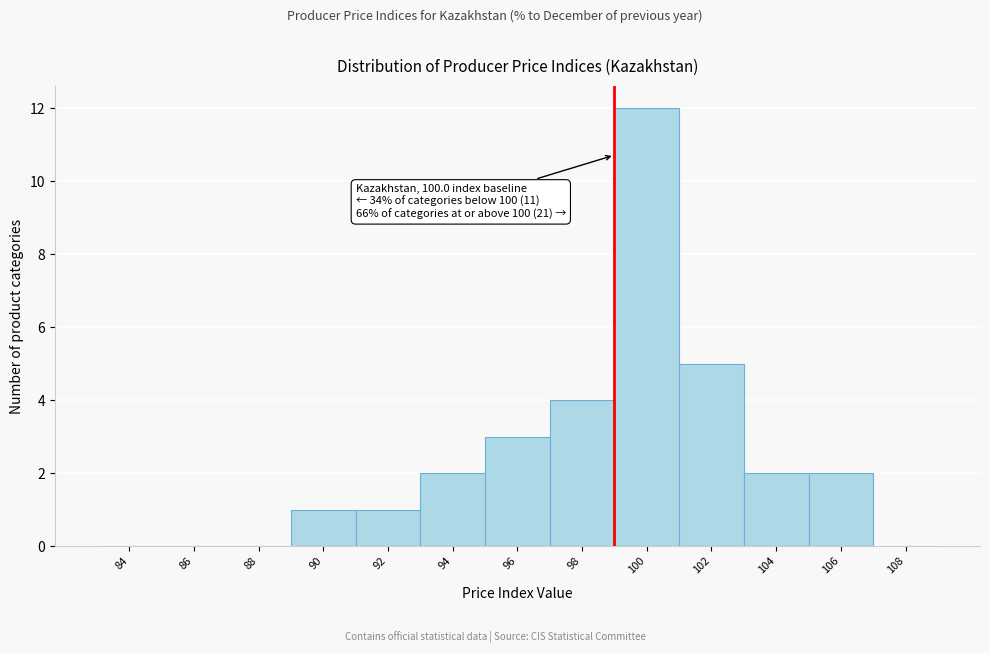

Reading right to left, transcribe all the data shown in this chart.

108=0	106=2	104=2	102=5	100=12	98=4	96=3	94=2	92=1	90=1	88=0	86=0	84=0